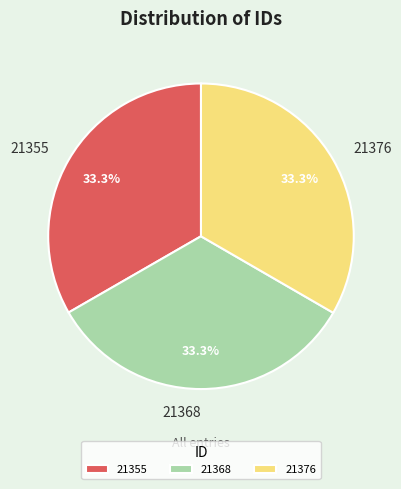

The 21355 slice represents 33% of the pie. True or false?

True